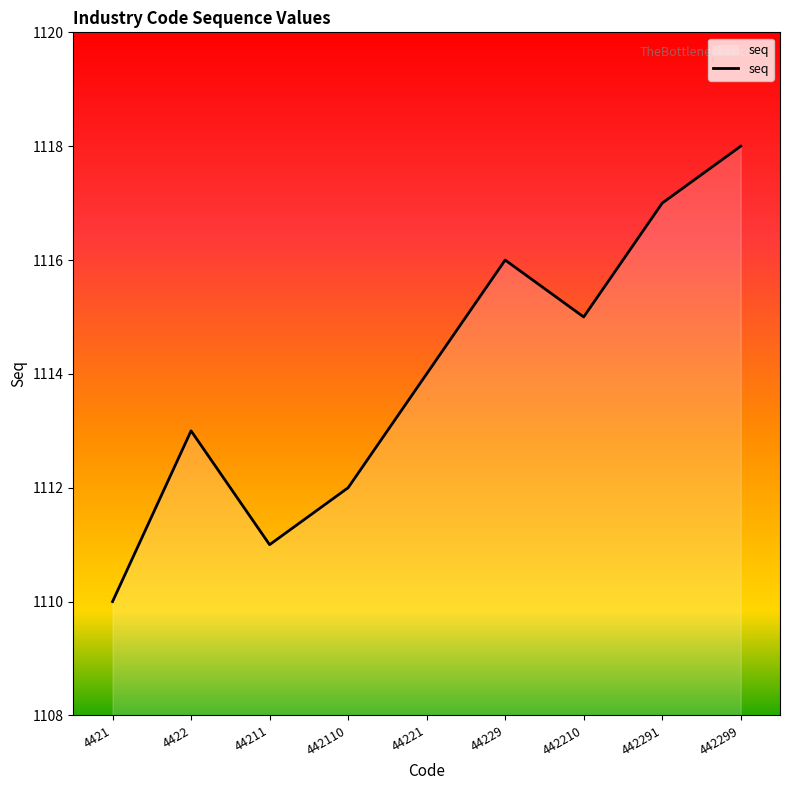

Does the chart display data point markers on the line(s)?

No